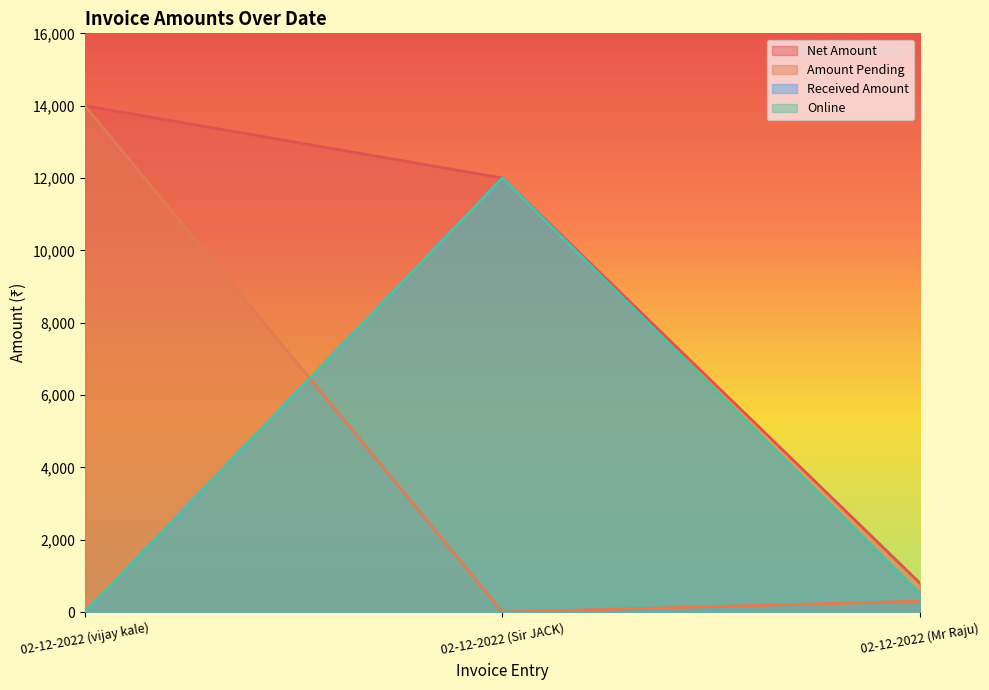

What is the label of the 3rd point from the right?

02-12-2022 (vijay kale)